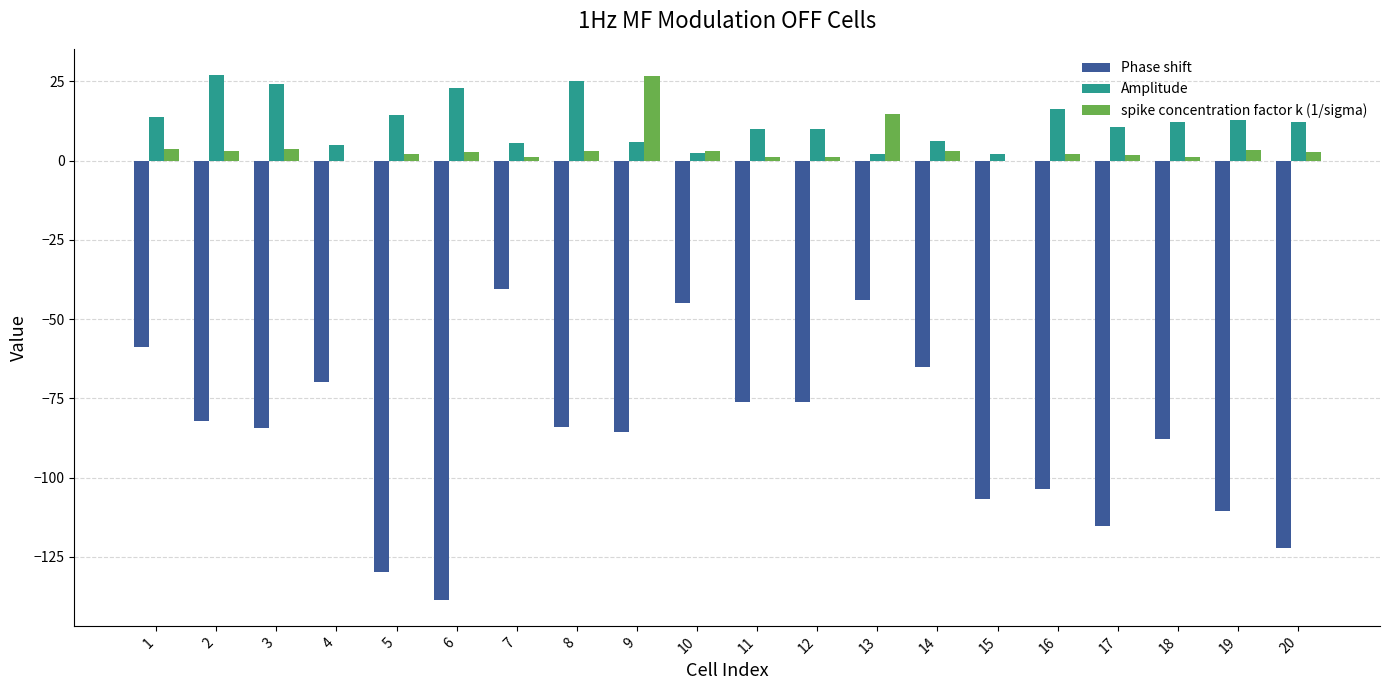

Which series changed the most between 11 and 13?

Phase shift